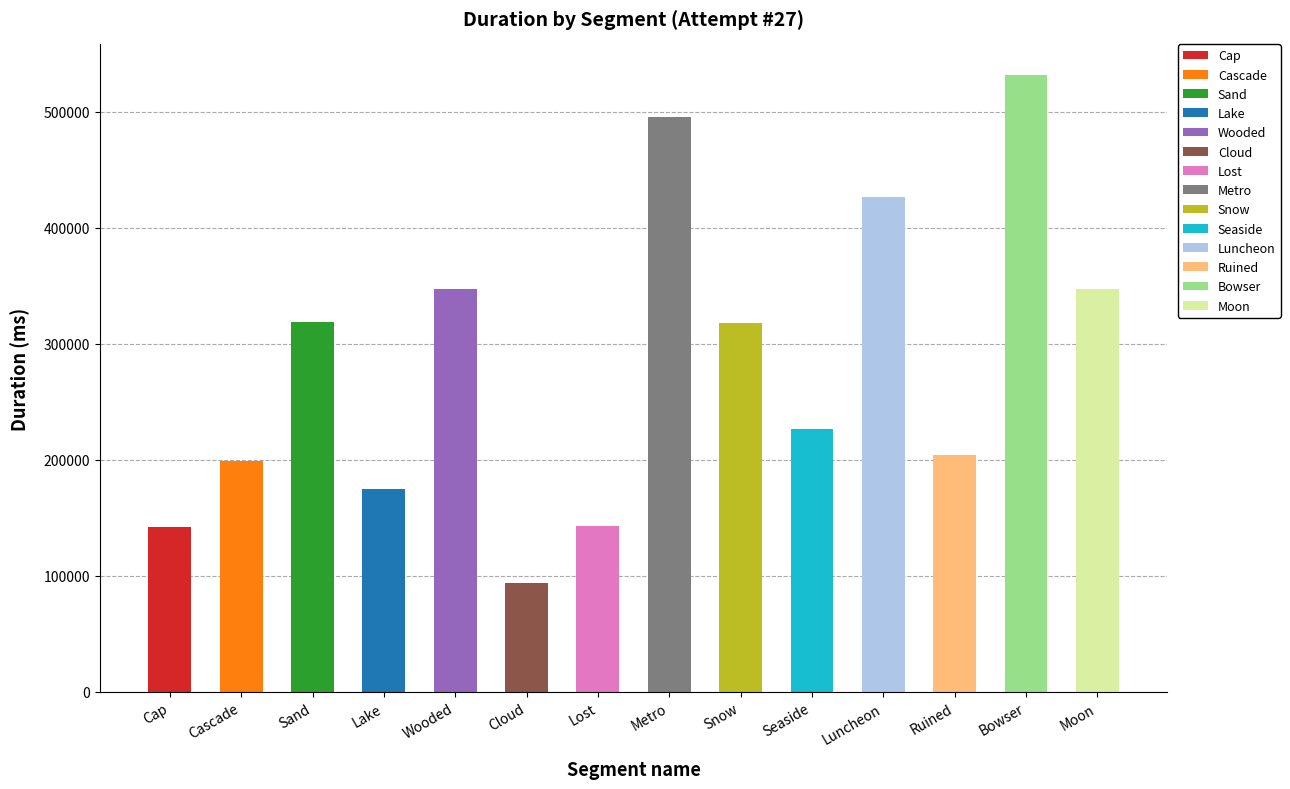

What is the value of the 8th bar from the left?

495385